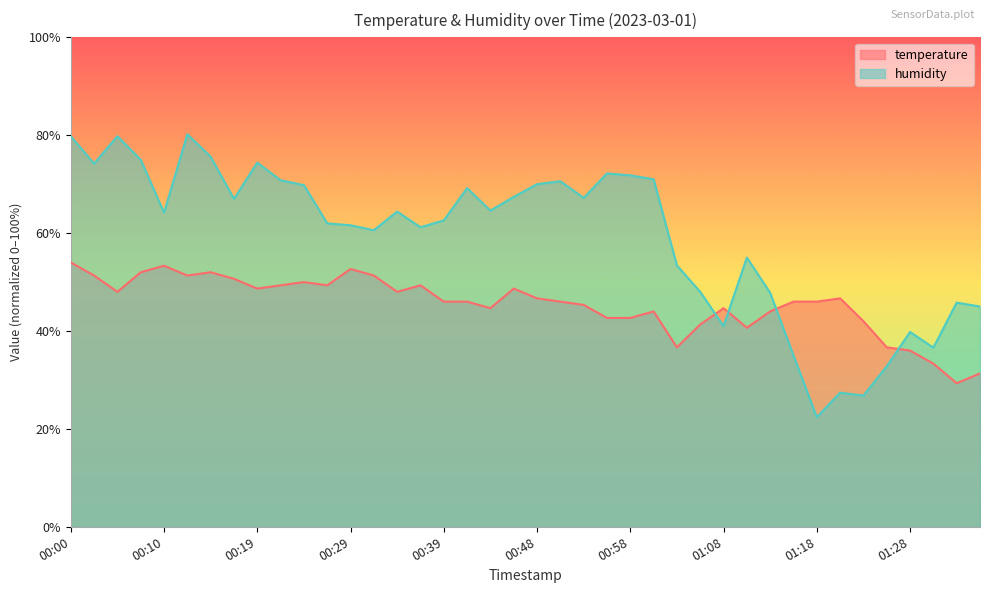

Where is the first local maximum for humidity?

00:05